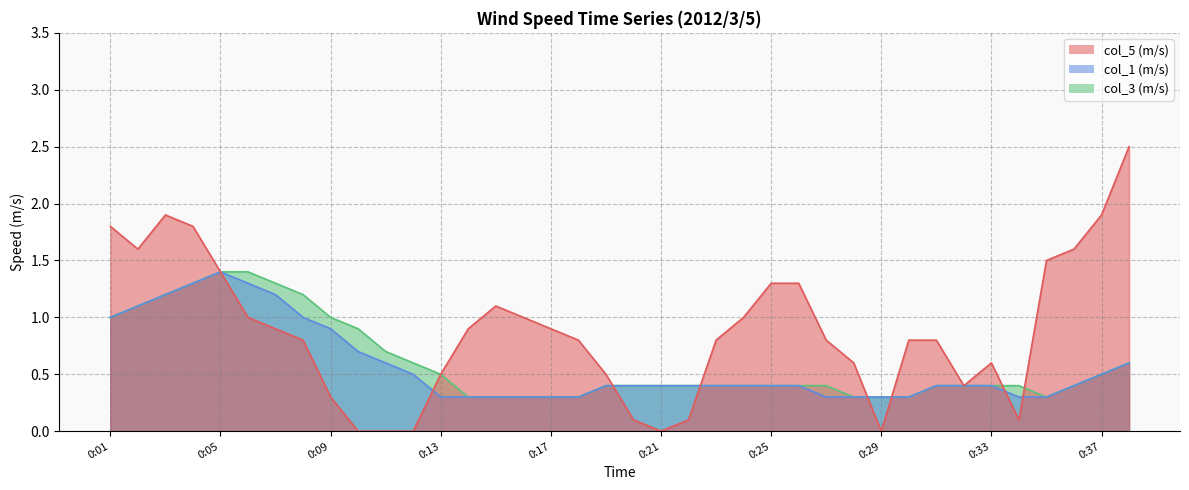

Reading right to left, list all the values displayed in this chart.

col_5 (m/s): 0:38=2.5	0:37=1.9	0:36=1.6	0:35=1.5	0:34=0.1	0:33=0.6	0:32=0.4	0:31=0.8	0:30=0.8	0:29=0.0	0:28=0.6	0:27=0.8	0:26=1.3	0:25=1.3	0:24=1.0	0:23=0.8	0:22=0.1	0:21=0.0	0:20=0.1	0:19=0.5	0:18=0.8	0:17=0.9	0:16=1.0	0:15=1.1	0:14=0.9	0:13=0.5	0:12=0.0	0:11=0.0	0:10=0.0	0:09=0.3	0:08=0.8	0:07=0.9	0:06=1.0	0:05=1.4	0:04=1.8	0:03=1.9	0:02=1.6	0:01=1.8
col_1 (m/s): 0:38=0.6	0:37=0.5	0:36=0.4	0:35=0.3	0:34=0.3	0:33=0.4	0:32=0.4	0:31=0.4	0:30=0.3	0:29=0.3	0:28=0.3	0:27=0.3	0:26=0.4	0:25=0.4	0:24=0.4	0:23=0.4	0:22=0.4	0:21=0.4	0:20=0.4	0:19=0.4	0:18=0.3	0:17=0.3	0:16=0.3	0:15=0.3	0:14=0.3	0:13=0.3	0:12=0.5	0:11=0.6	0:10=0.7	0:09=0.9	0:08=1.0	0:07=1.2	0:06=1.3	0:05=1.4	0:04=1.3	0:03=1.2	0:02=1.1	0:01=1.0
col_3 (m/s): 0:38=0.6	0:37=0.5	0:36=0.4	0:35=0.3	0:34=0.4	0:33=0.4	0:32=0.4	0:31=0.4	0:30=0.3	0:29=0.3	0:28=0.3	0:27=0.4	0:26=0.4	0:25=0.4	0:24=0.4	0:23=0.4	0:22=0.4	0:21=0.4	0:20=0.4	0:19=0.4	0:18=0.3	0:17=0.3	0:16=0.3	0:15=0.3	0:14=0.3	0:13=0.5	0:12=0.6	0:11=0.7	0:10=0.9	0:09=1.0	0:08=1.2	0:07=1.3	0:06=1.4	0:05=1.4	0:04=1.3	0:03=1.2	0:02=1.1	0:01=1.0